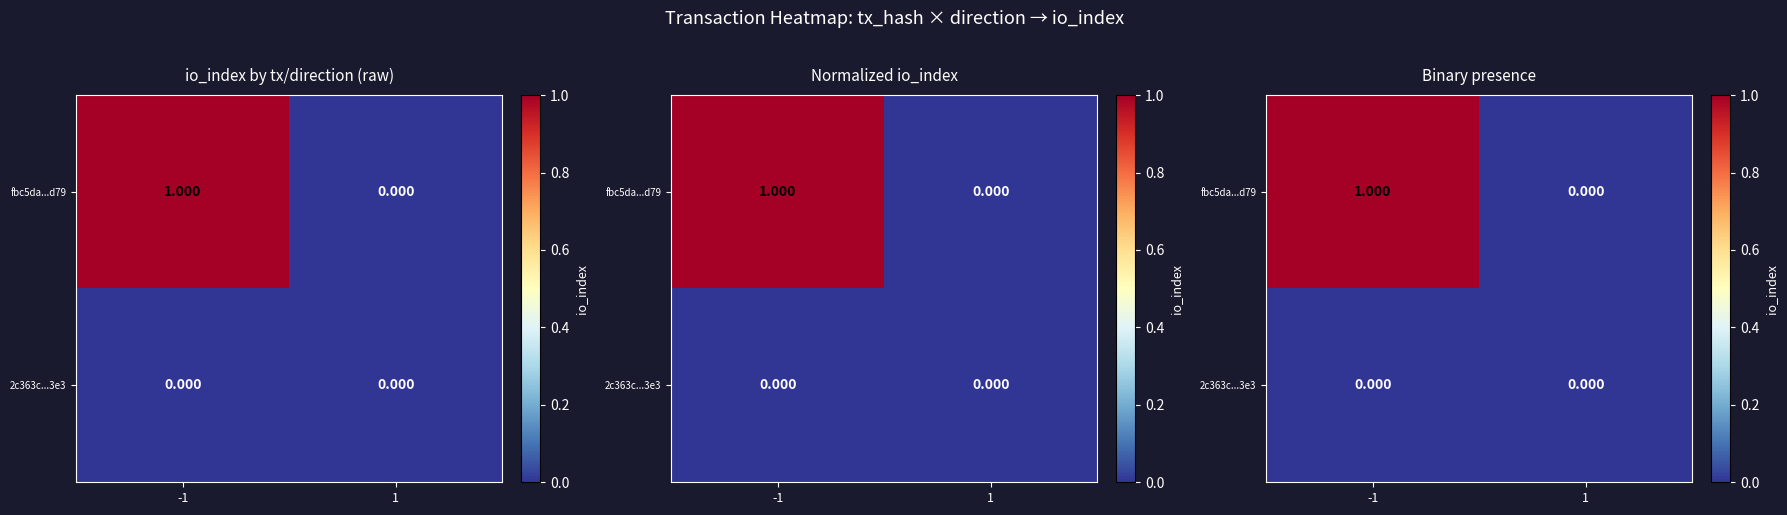

At 1, list the series in order from largest to smallest.

fbc5da...d79, 2c363c...3e3